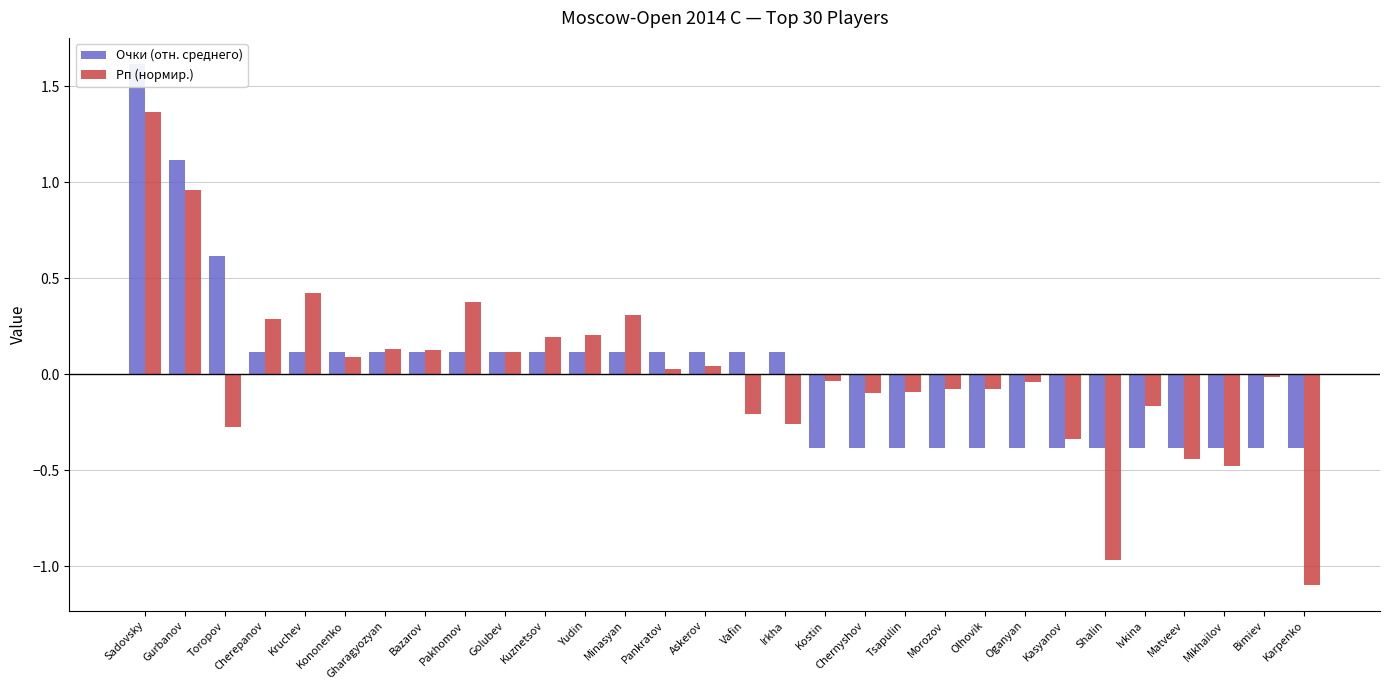

What position from the left is Shalin?

25